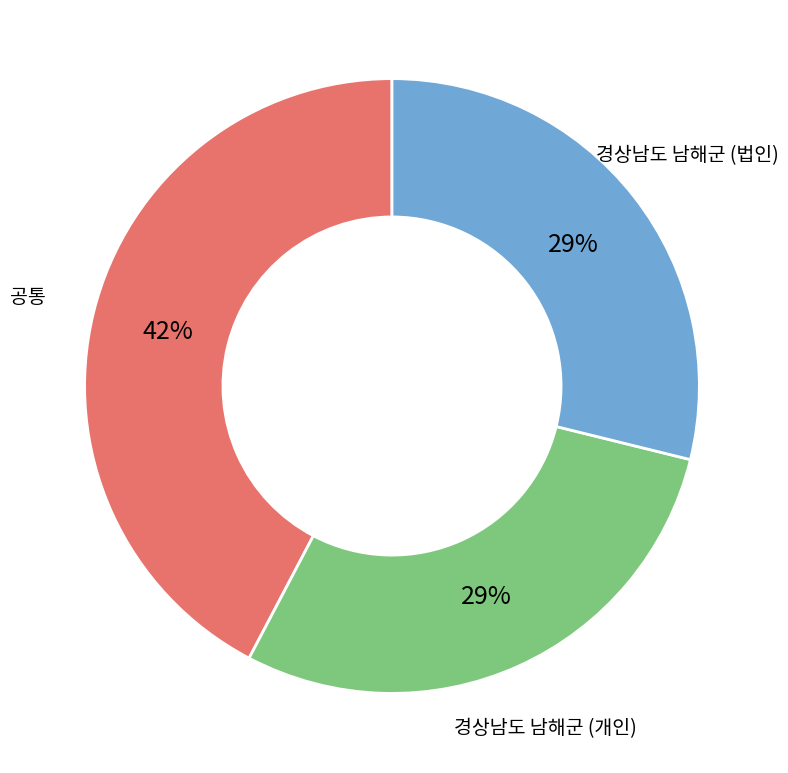

Which has a higher value, 경상남도 남해군 (법인) or 공통?

공통